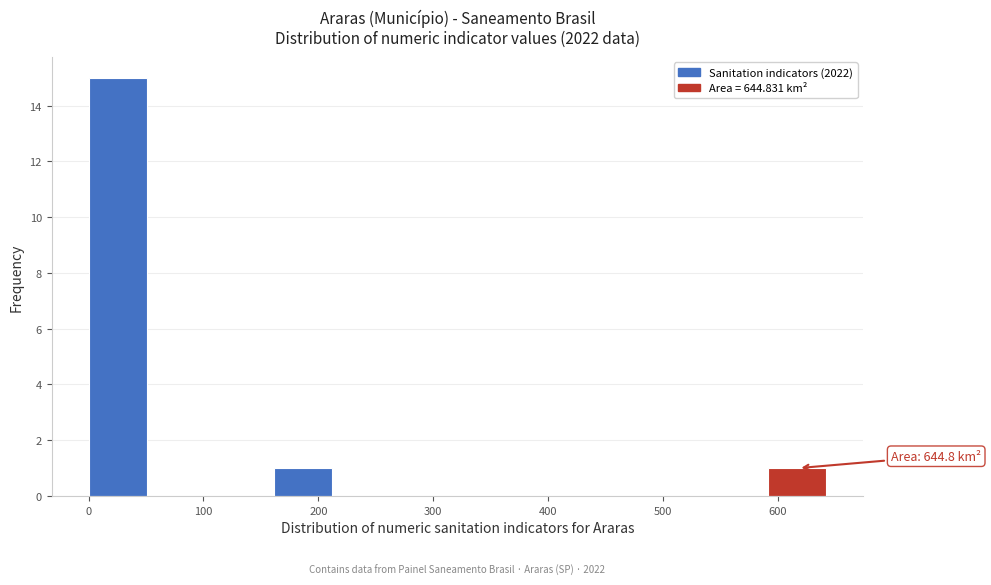

Which range on the x-axis has the tallest bar?

0 to 50